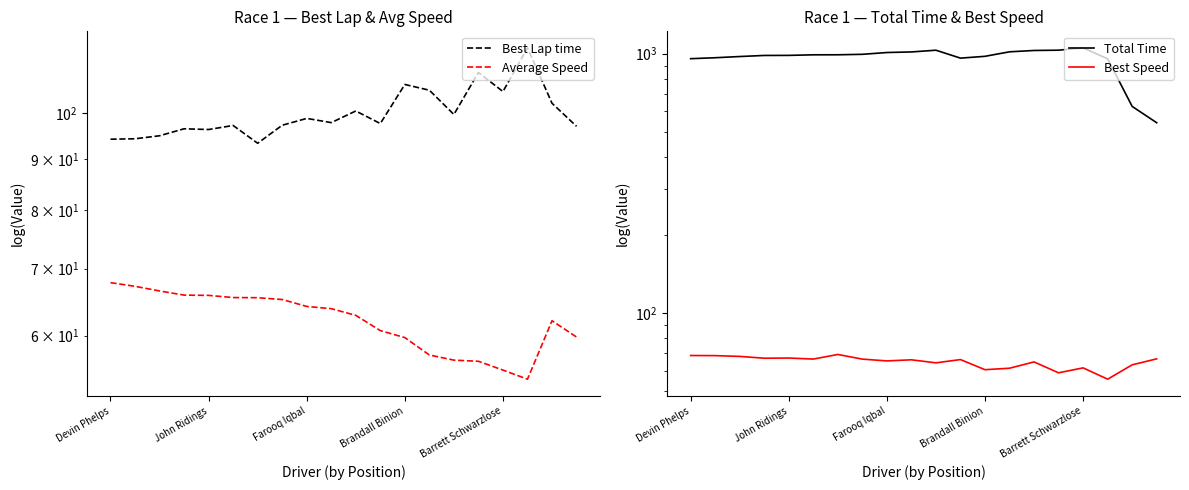

How many data points in Total Time are less than 989?

10